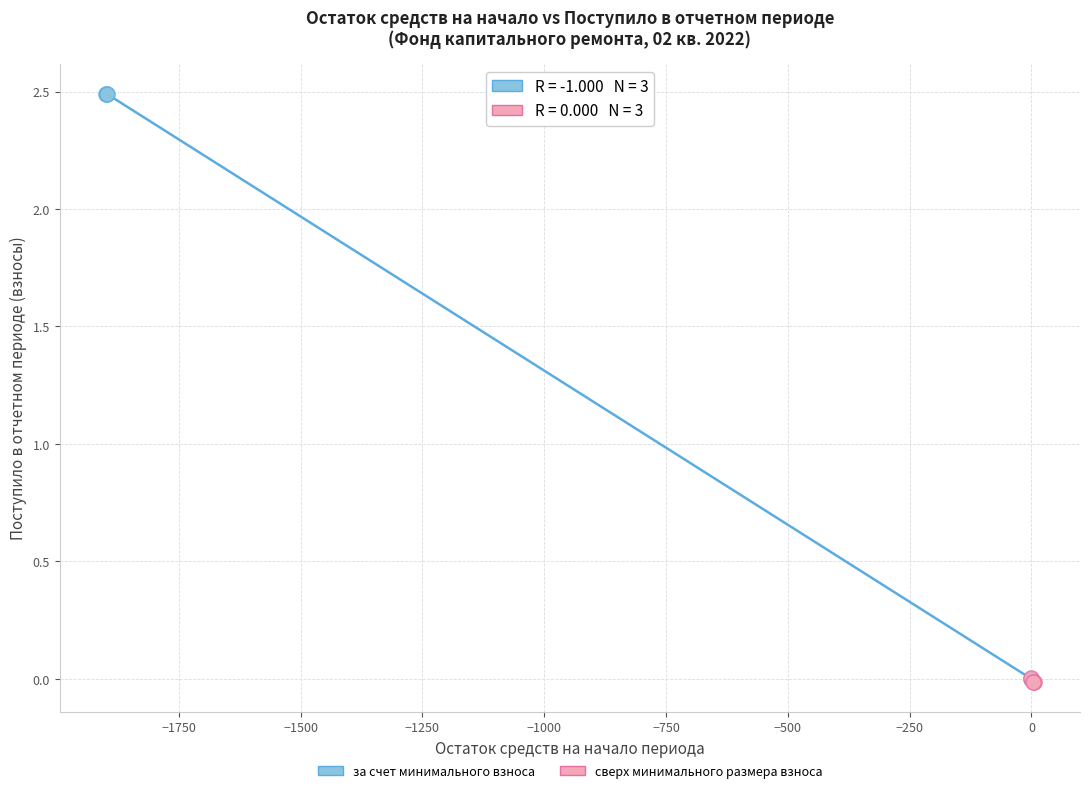

Which series contains the highest Y value?

за счет минимального взноса